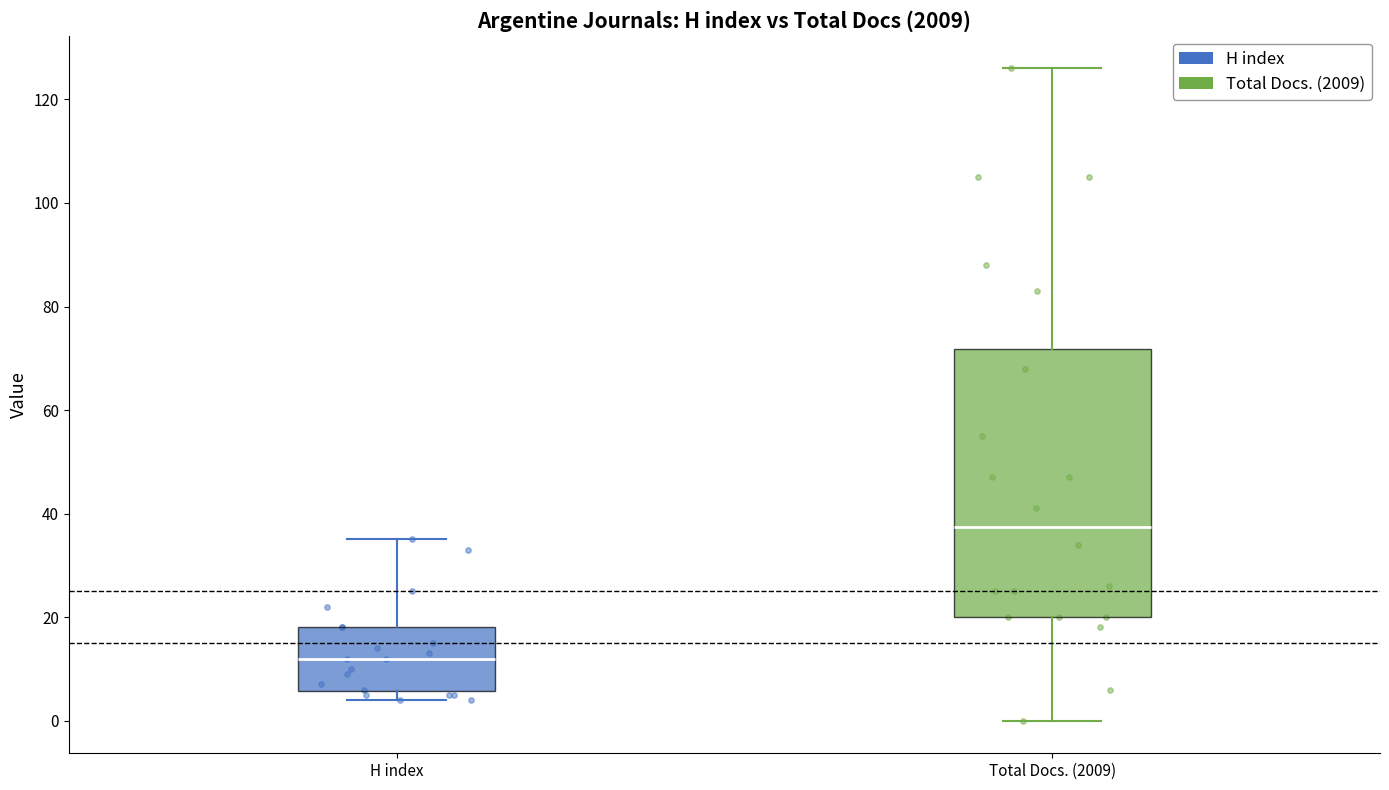

Reading left to right, read every box against the y-axis: the position of its median line, the range the box covers, and the ends of its whiskers. The values are not printed on the chart, so give them approximately, as read against the axis.

H index: median 12, box 6 to 18, whiskers 4 to 36
Total Docs. (2009): median 38, box 20 to 72, whiskers 0 to 126